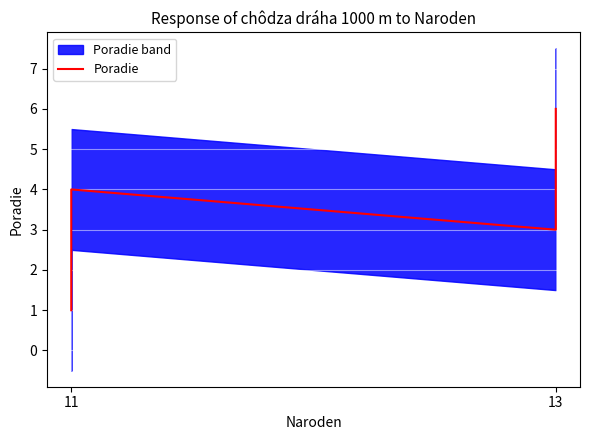

What is the difference between the maximum and minimum values?

5